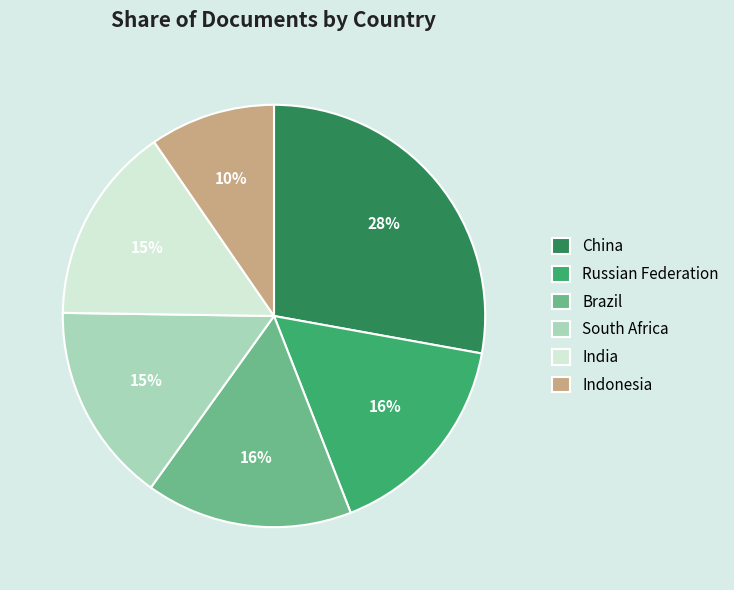

How many segments does this pie chart have?

6